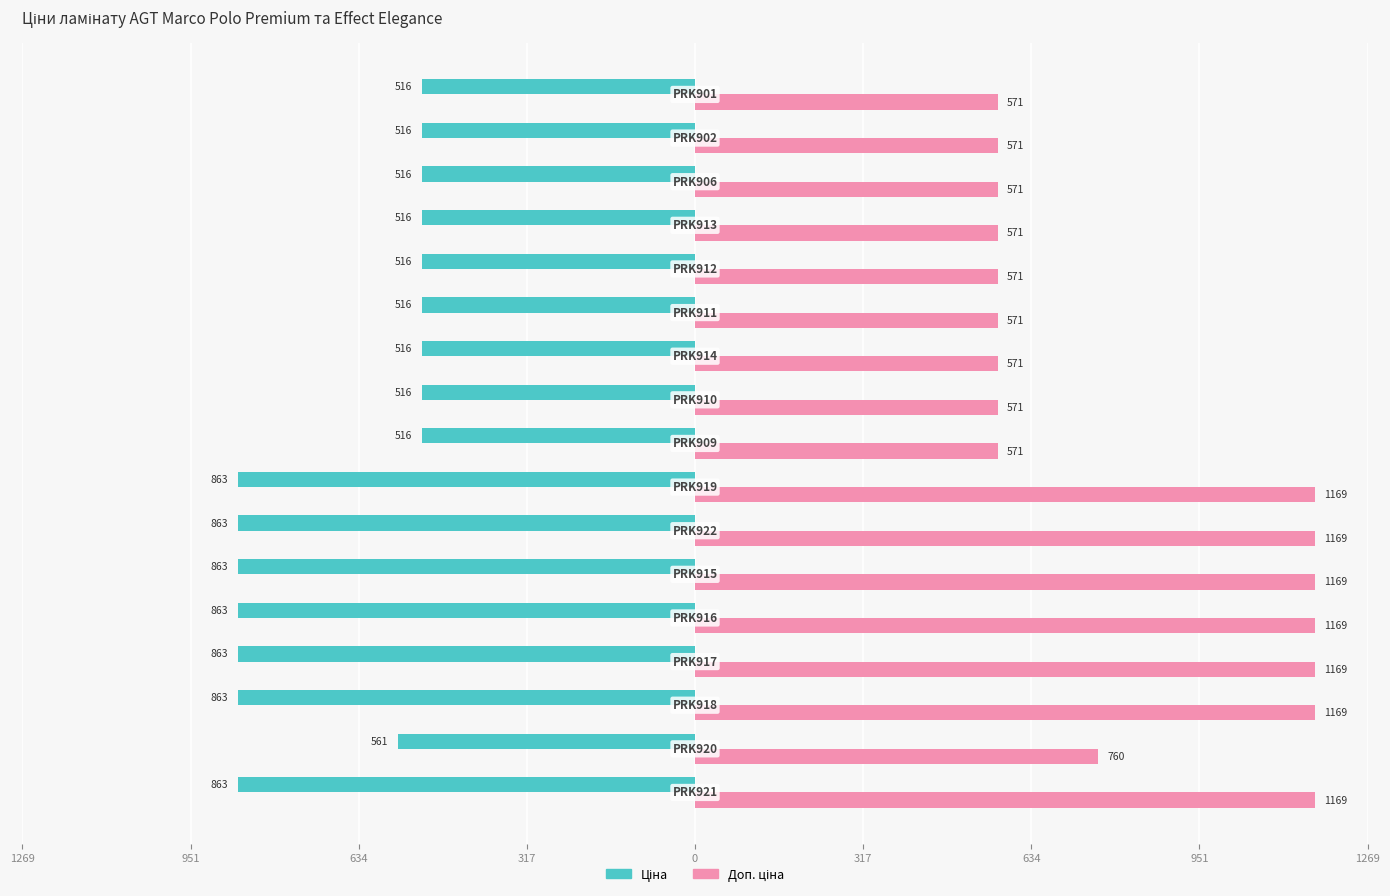

What is the sum of all Доп. ціна values?

14083.7